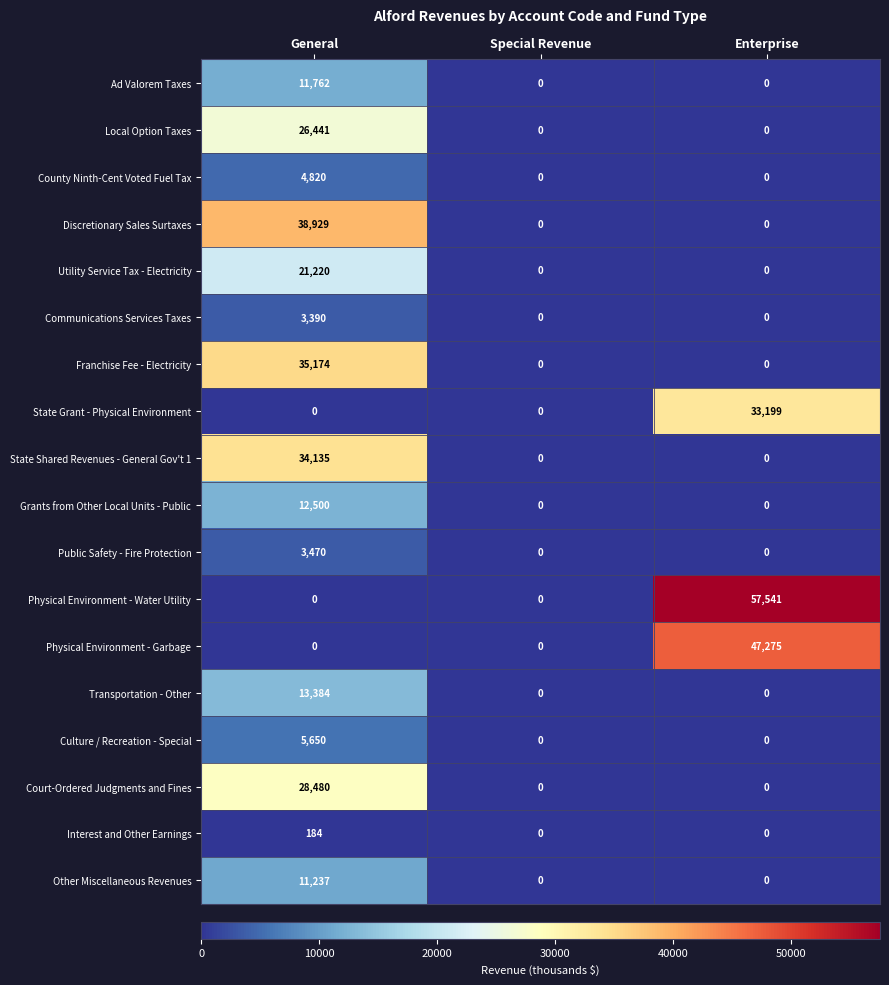

What is the total value across all series at Enterprise?

138015